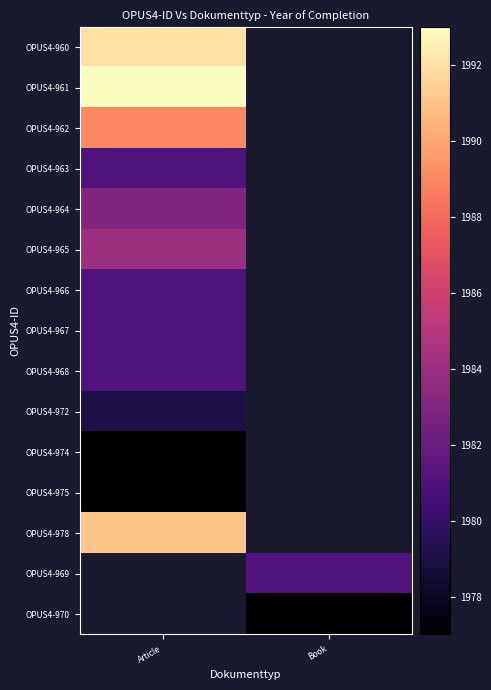

Which category has the highest value across all series?

Article